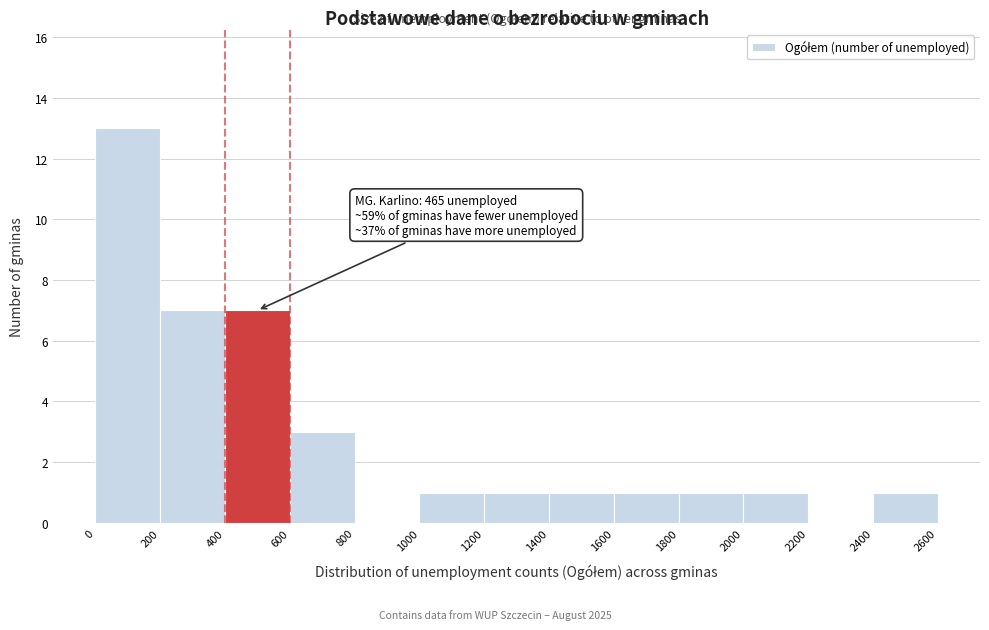

Which range on the x-axis has the tallest bar?

0 to 200